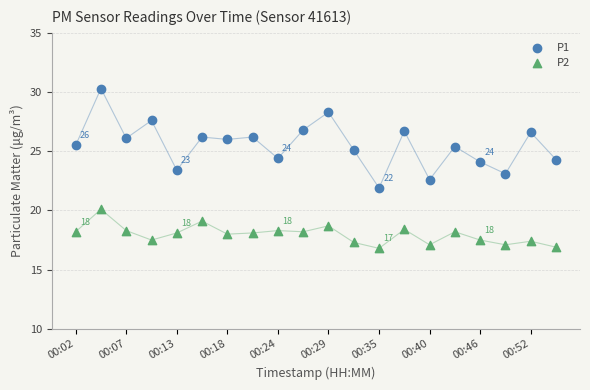

Which series has the widest spread of Y values?

P1